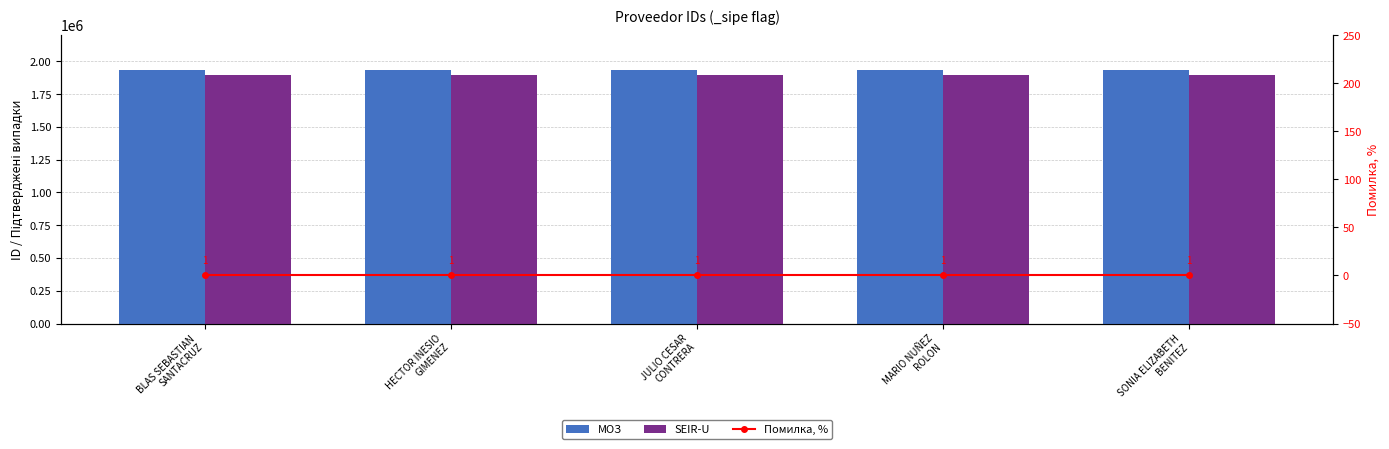

Reading left to right, what are all the values shown in this chart?

MOЗ: 1935051	1935054	1935052	1935055	1935053
SEIR-U: 1900000	1900000	1900000	1900000	1900000
Помилка, %: 1	1	1	1	1